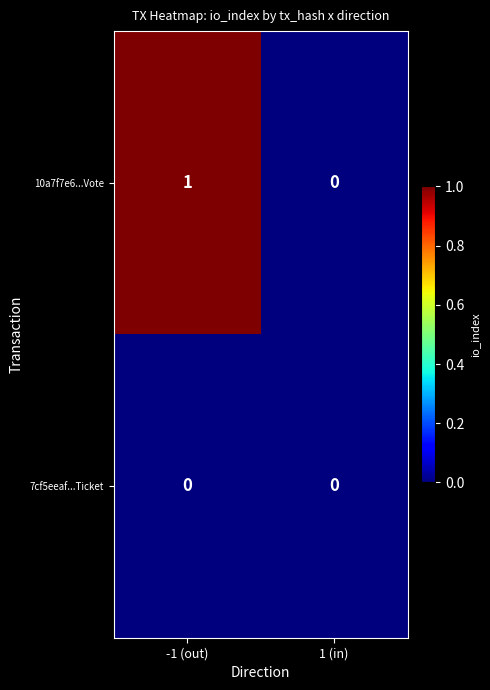

At which category is the sum across all series the highest?

-1 (out)